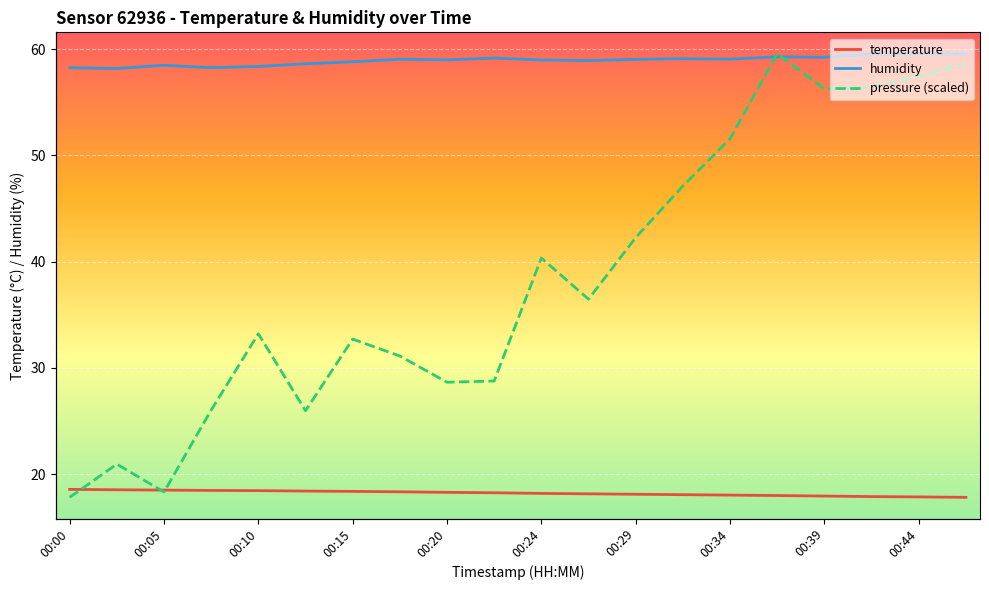

Between 18 and 00:05, which is larger?

00:05